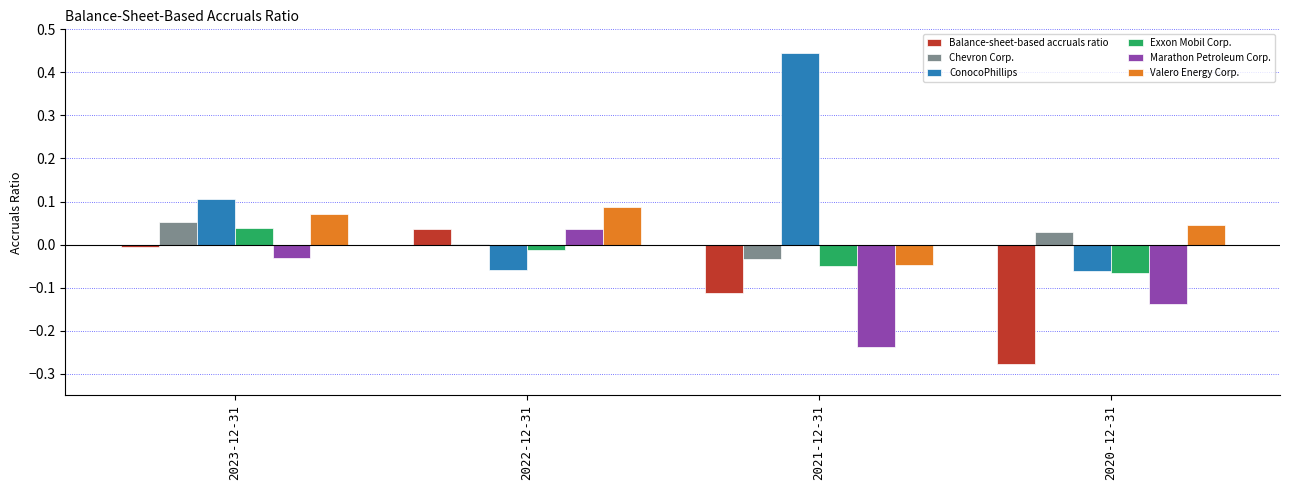

The value of Exxon Mobil Corp. at 2021-12-31 is -0.0. True or false?

True